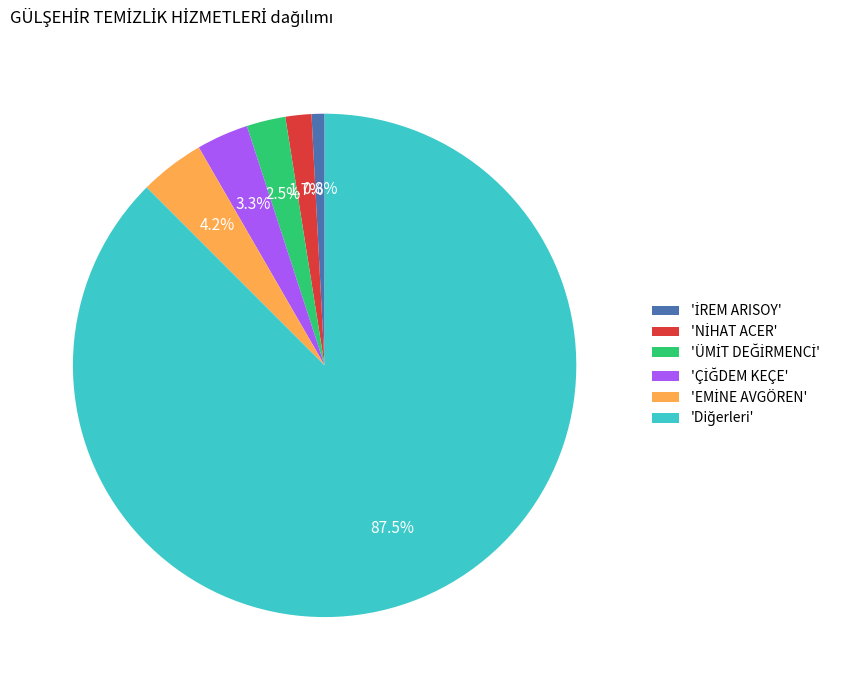

Does any single category account for the majority?

Yes